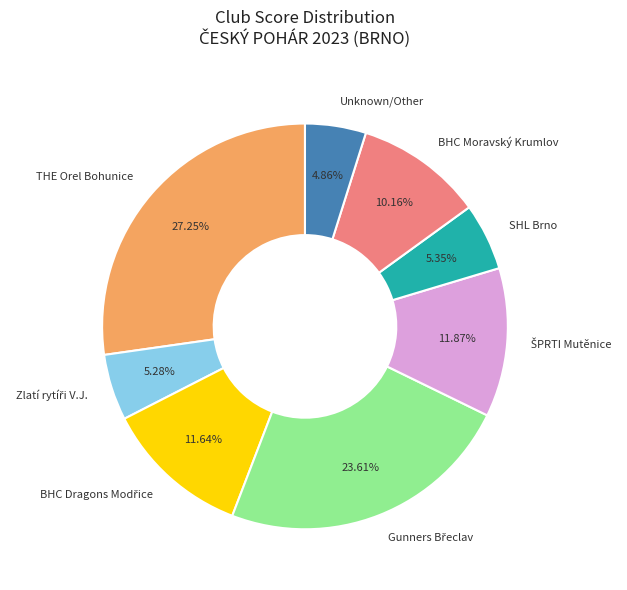

Count the number of slices in the pie.

8